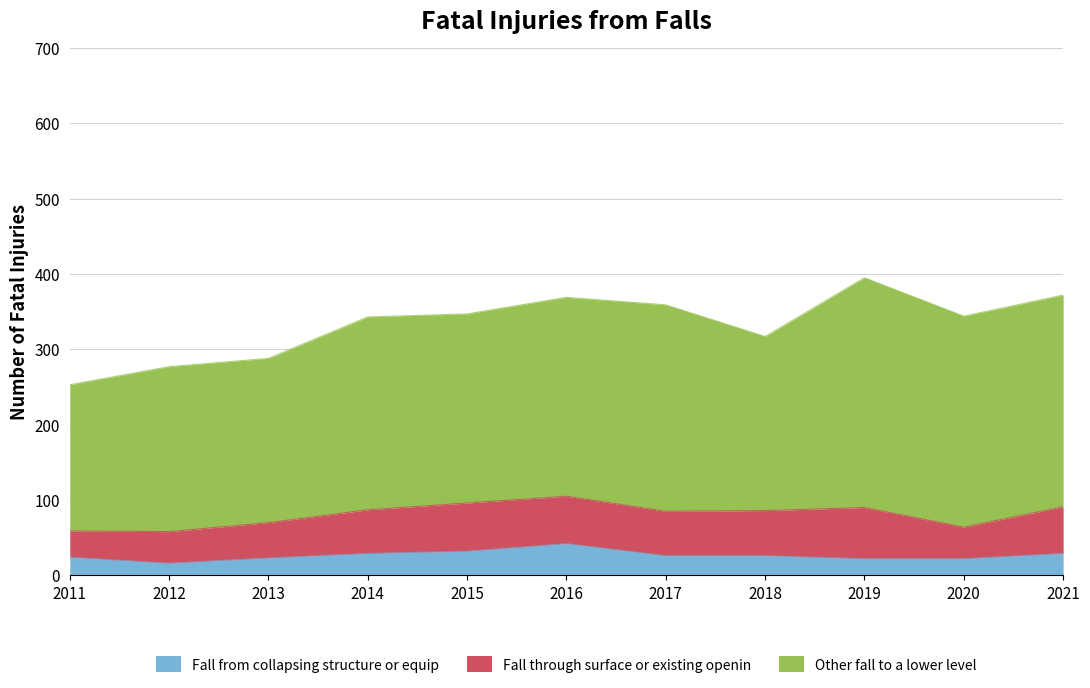

What is the smallest value displayed?

16